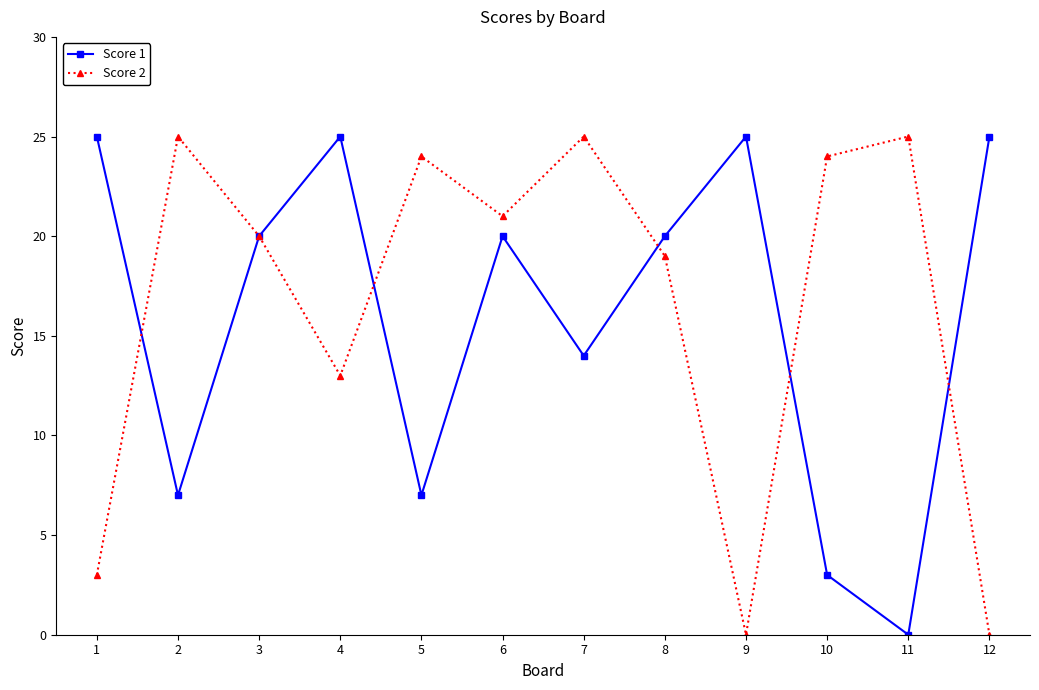

Which series changed the most between 1 and 11?

Score 1